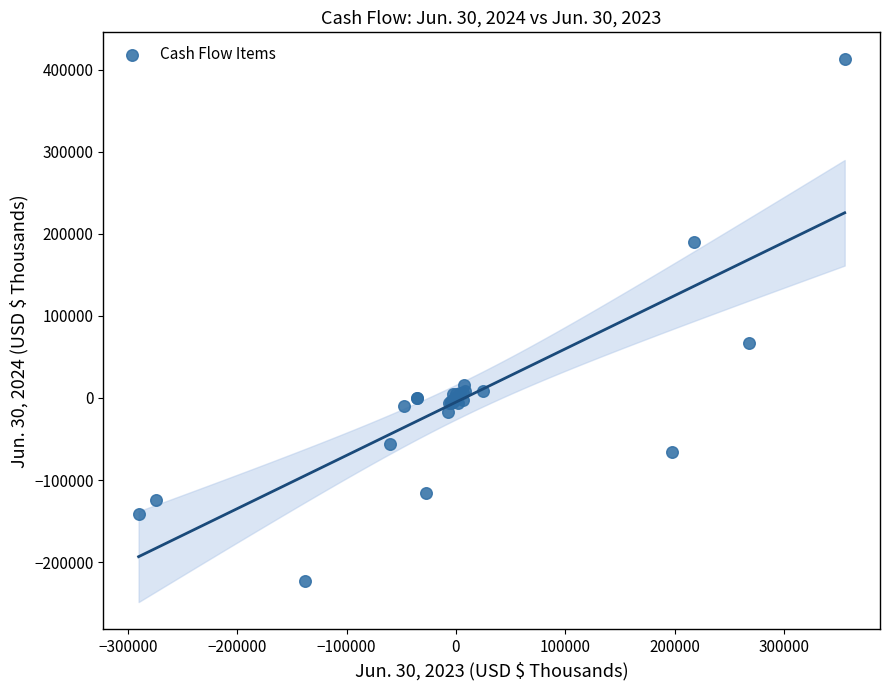

What Y value in the scatter plot is closest to 94961?

66574